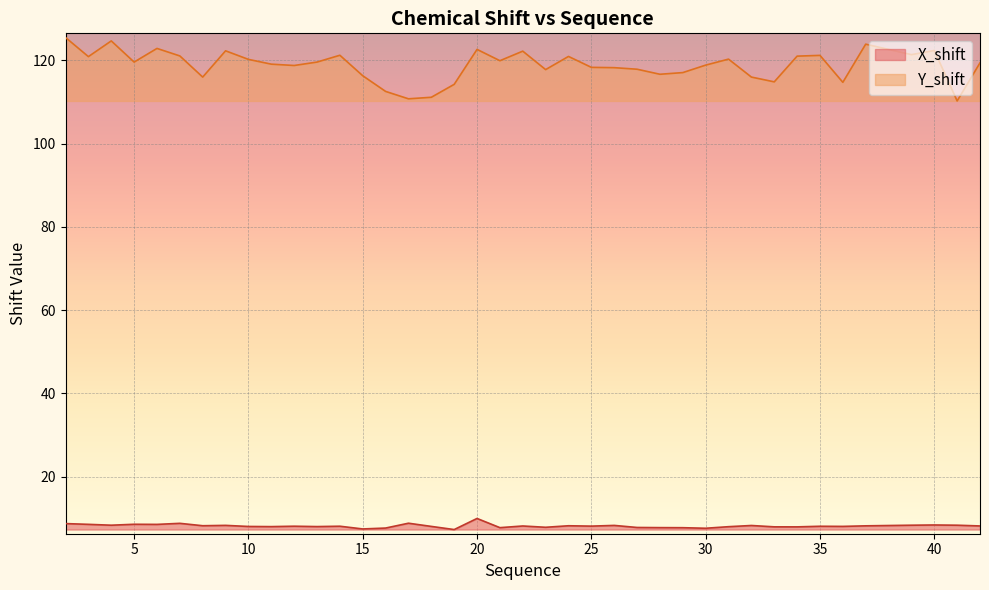

True or false: X_shift and Y_shift intersect in this chart.

False